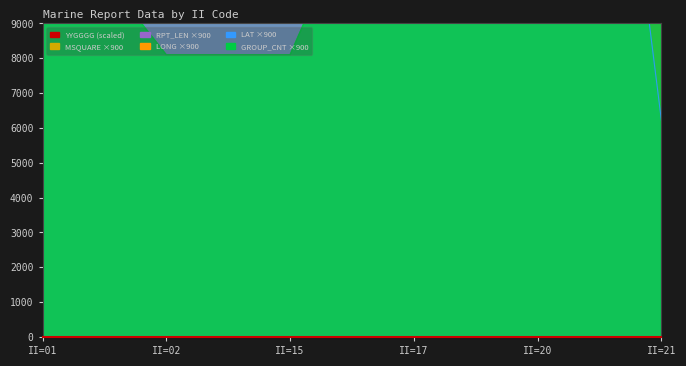

How many values in the MSQUARE series are below 85500?

3